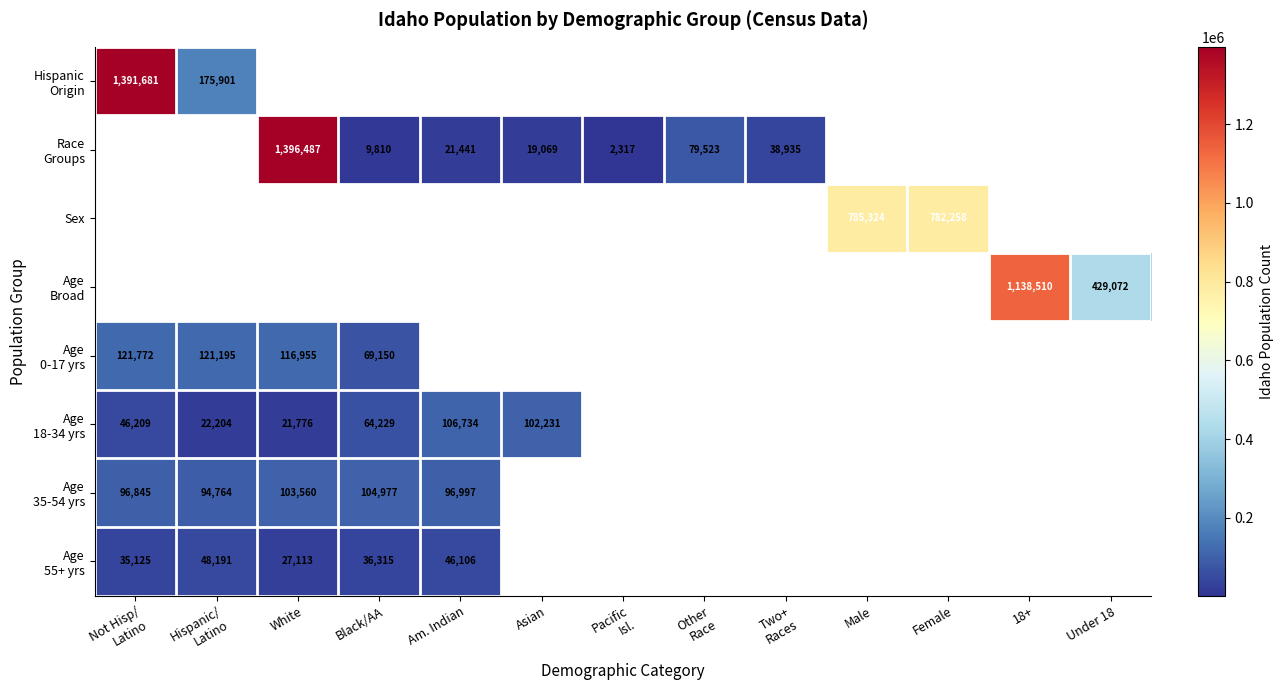

At how many categories does at least one series exceed 70615?

11